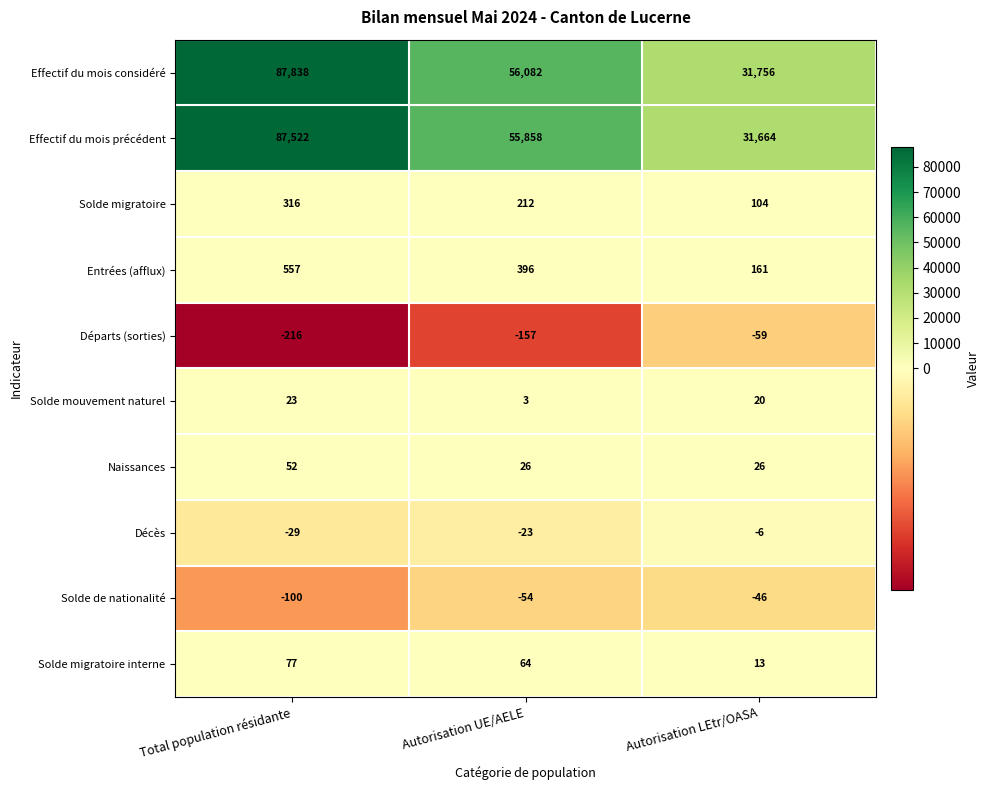

What is the sum of the Solde migratoire interne values at Total population résidante and Autorisation UE/AELE?

141